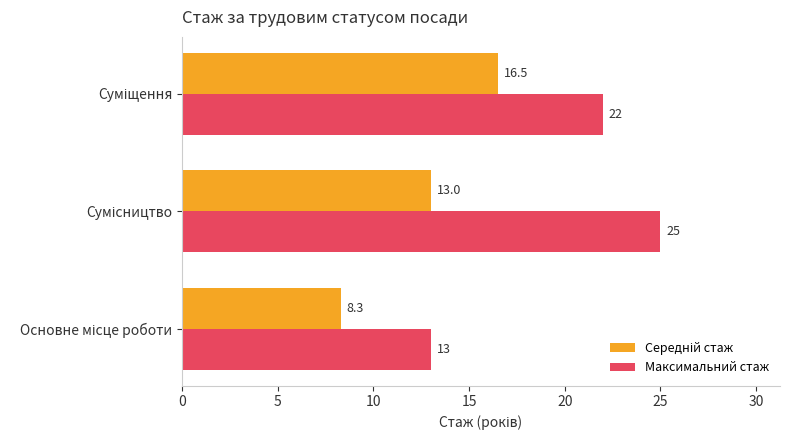

Count the Максимальний стаж values in the range 13 to 25.

3